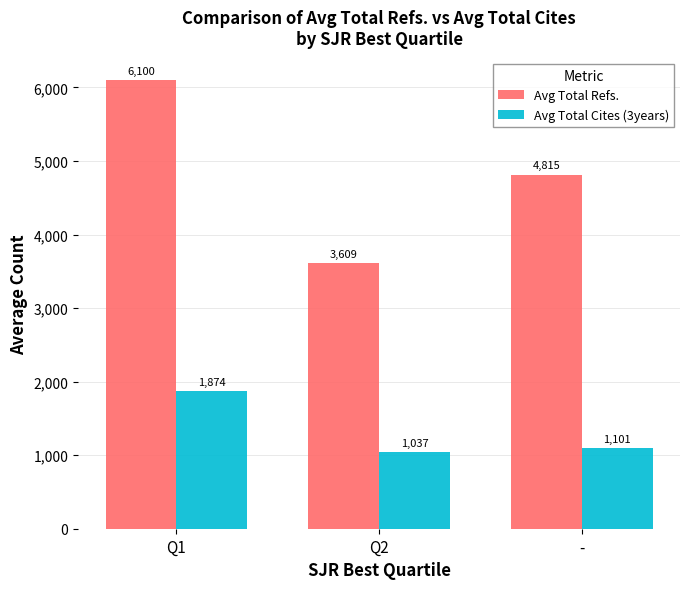

At which label is Avg Total Refs. closest to 4854?

-